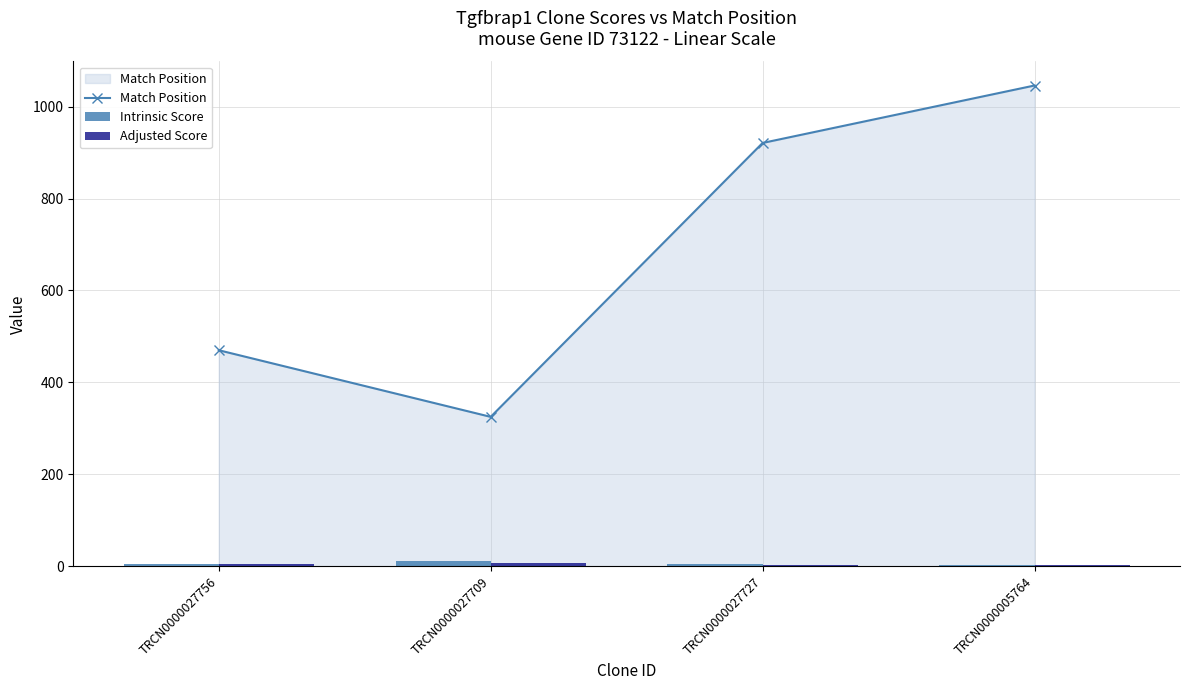

Is it true that Match Position equals 1046.0 at TRCN0000005764?

True